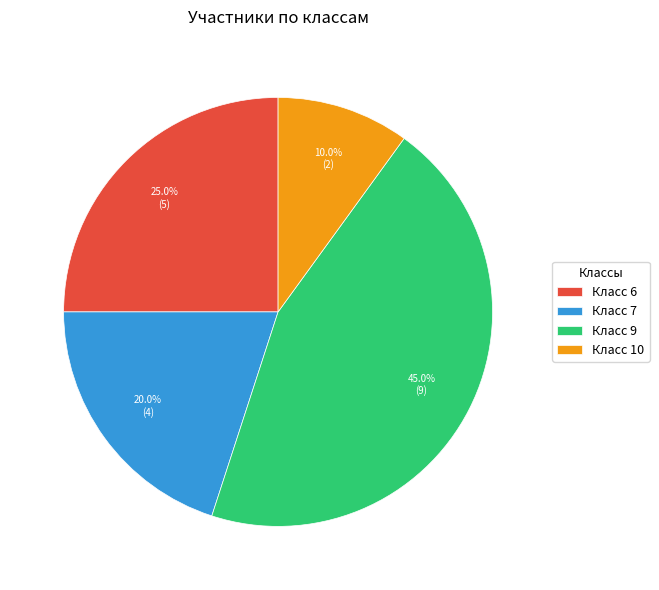

What is the total percentage of Класс 7 and Класс 9?

65.0%